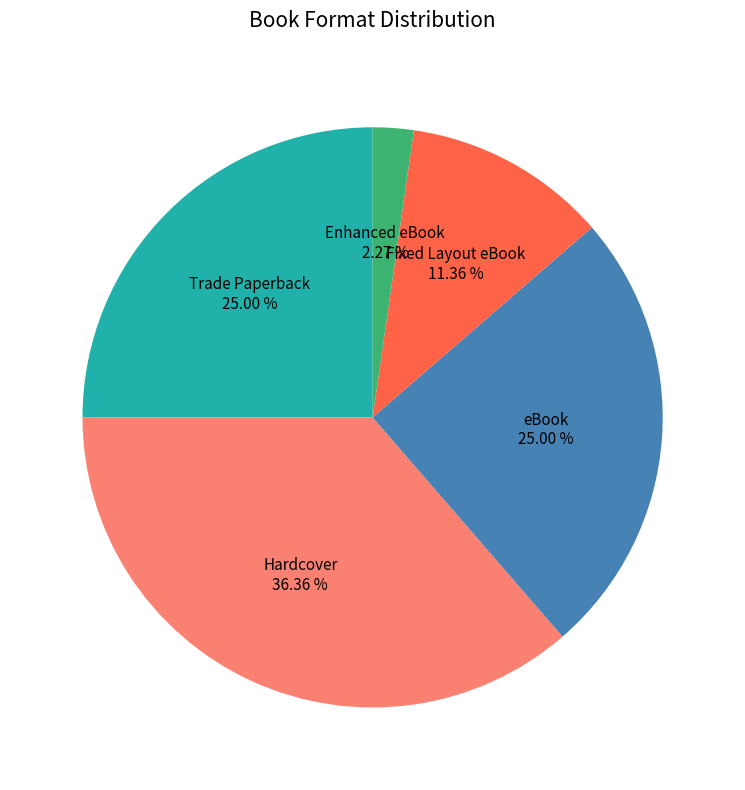

Is there any slice that represents more than half of the pie?

No